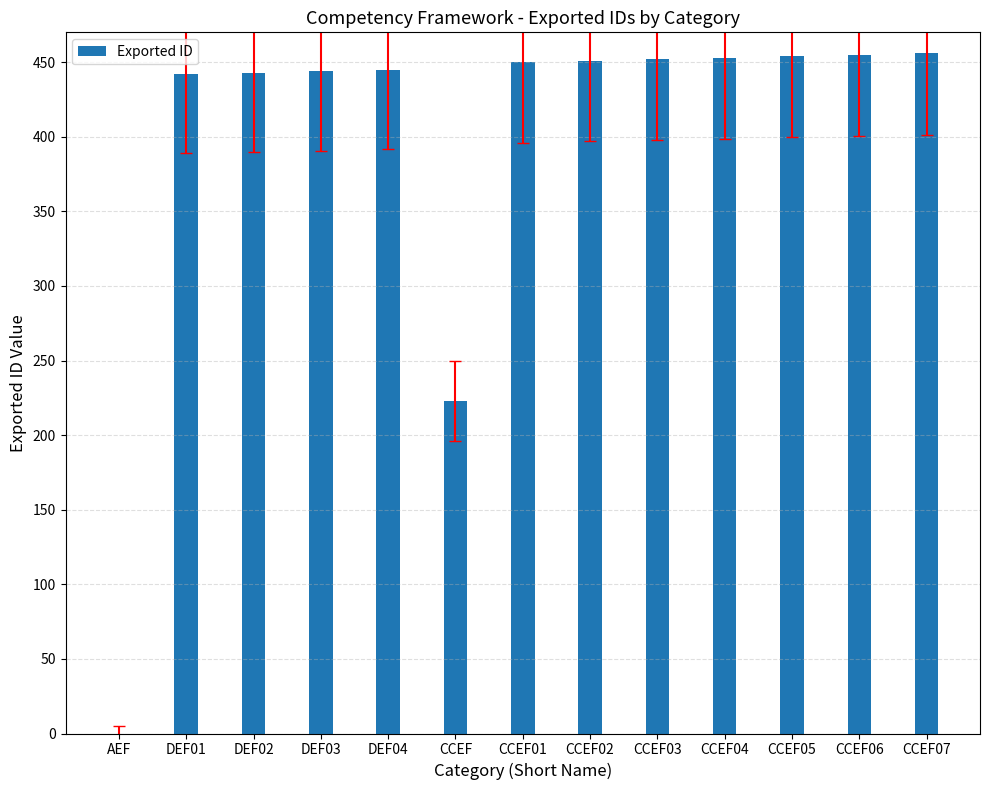

What is the greatest value displayed?

456